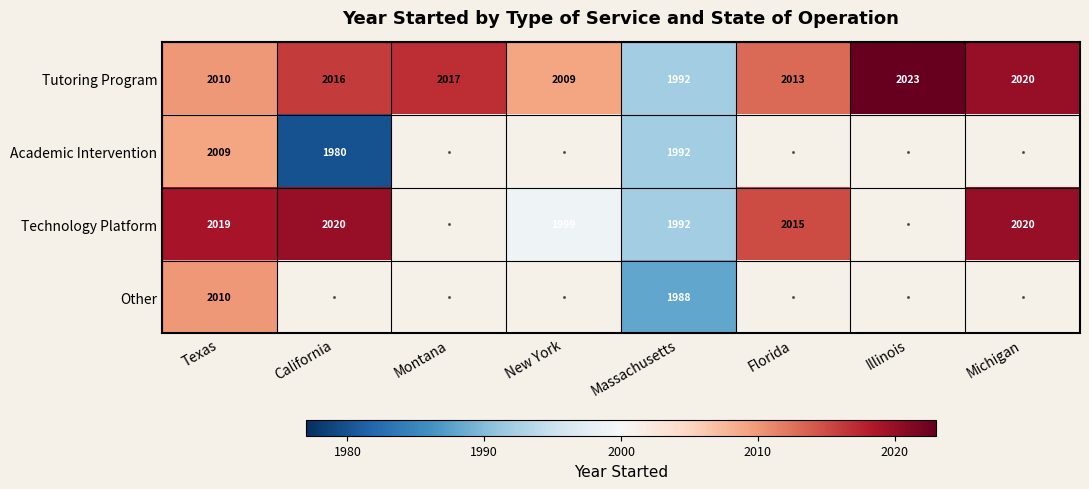

Between Illinois and Florida, which is larger?

Illinois